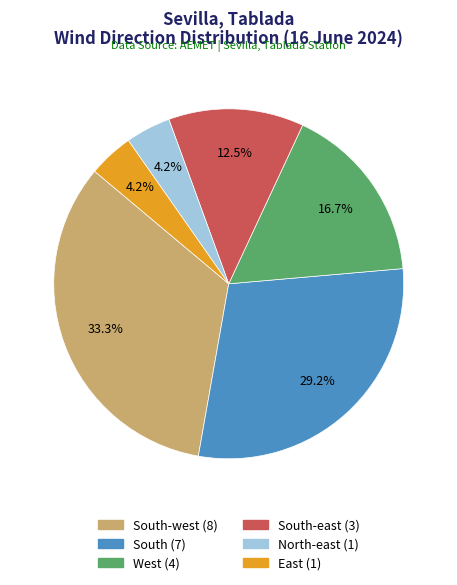

Is there any slice that represents more than half of the pie?

No